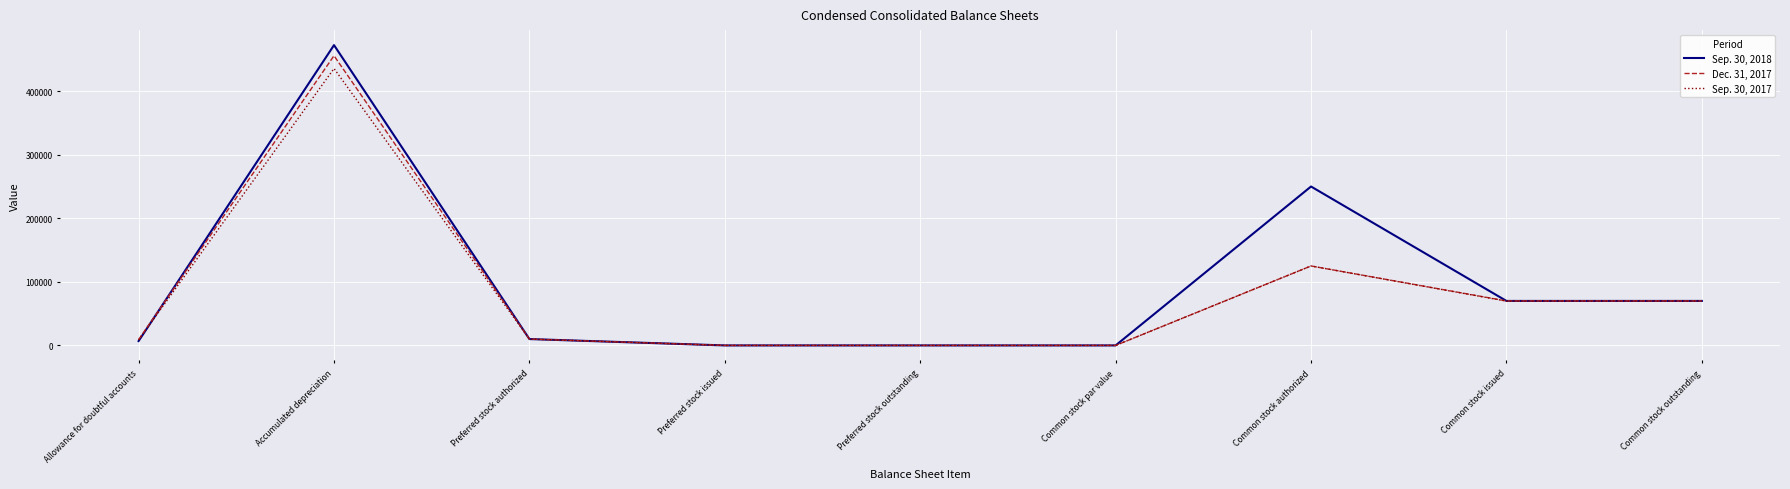

What are all the series names shown in the legend?

Sep. 30, 2018, Dec. 31, 2017, Sep. 30, 2017